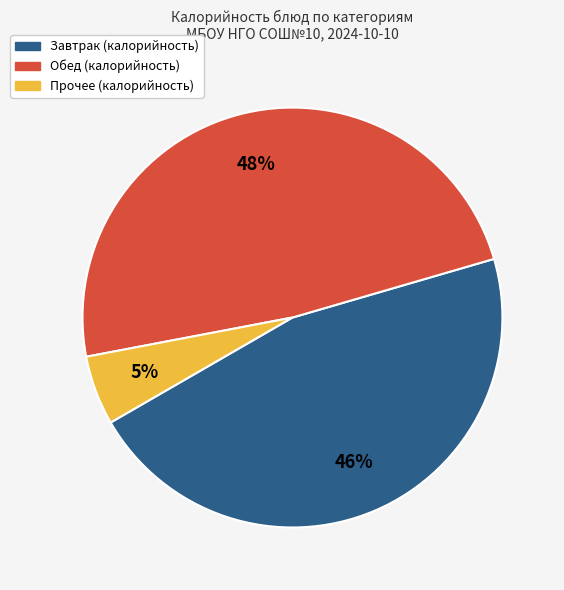

To the nearest percent, what is the average slice percentage?

33%